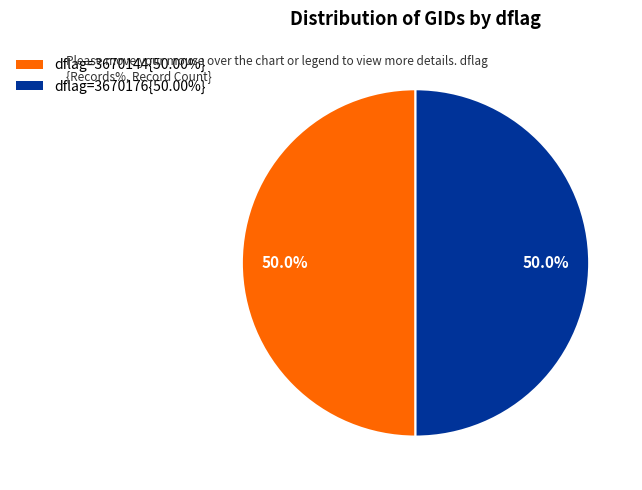

What percentage do dflag=3670144{50.00%} and dflag=3670176{50.00%} together represent?

100.0%